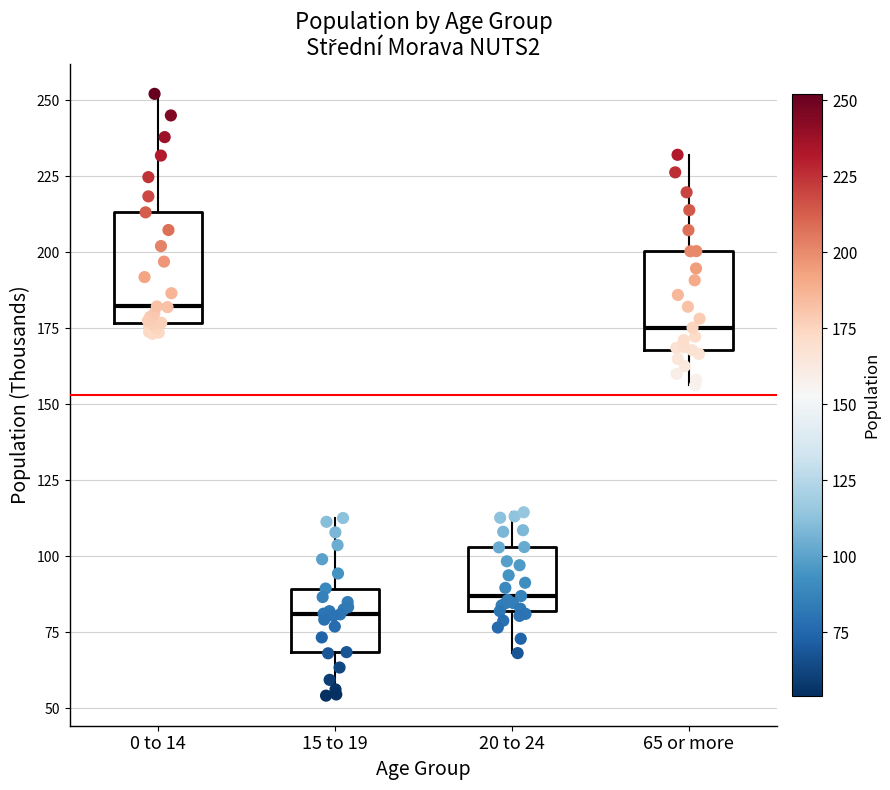

Where is the upper edge of the box for 65 or more on the y-axis? The values are not printed on the chart, so give them approximately, as read against the axis.

200